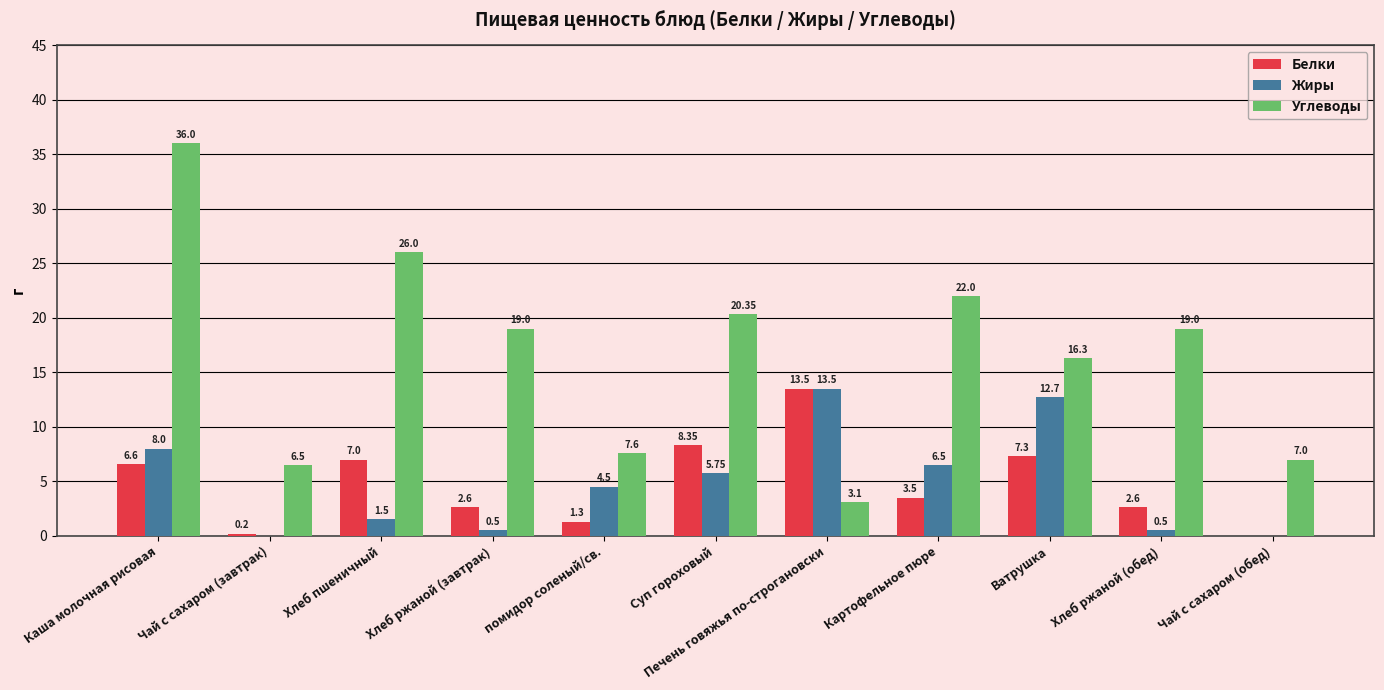

What is the total value across all series at Печень говяжья по-строгановски?

30.1